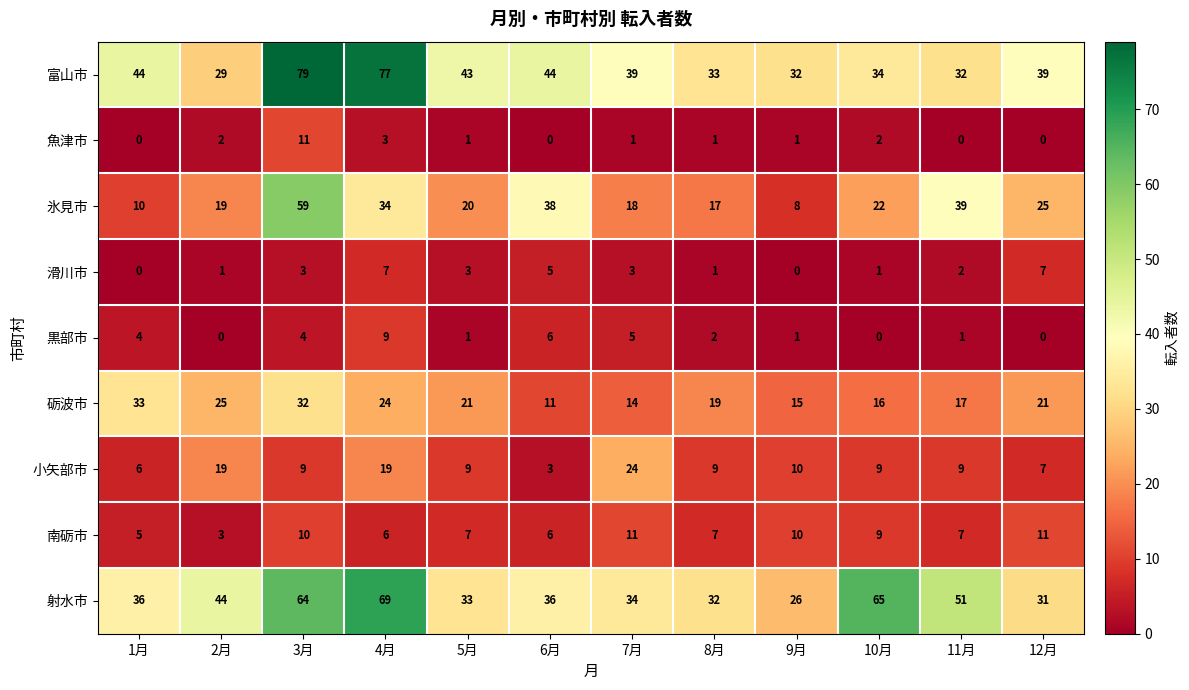

What is the difference between the highest and lowest values at 7月?

38